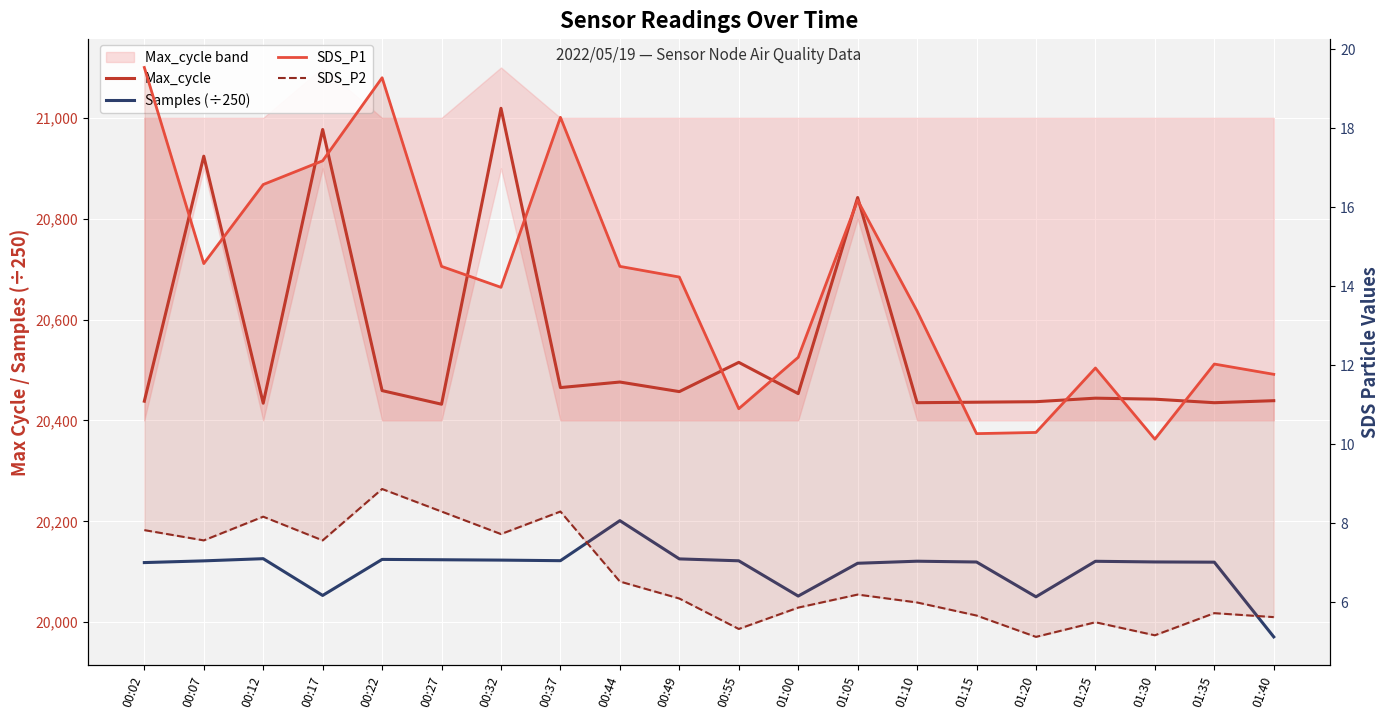

The value of Samples (÷250) at 00:12 is 20125.6. True or false?

True